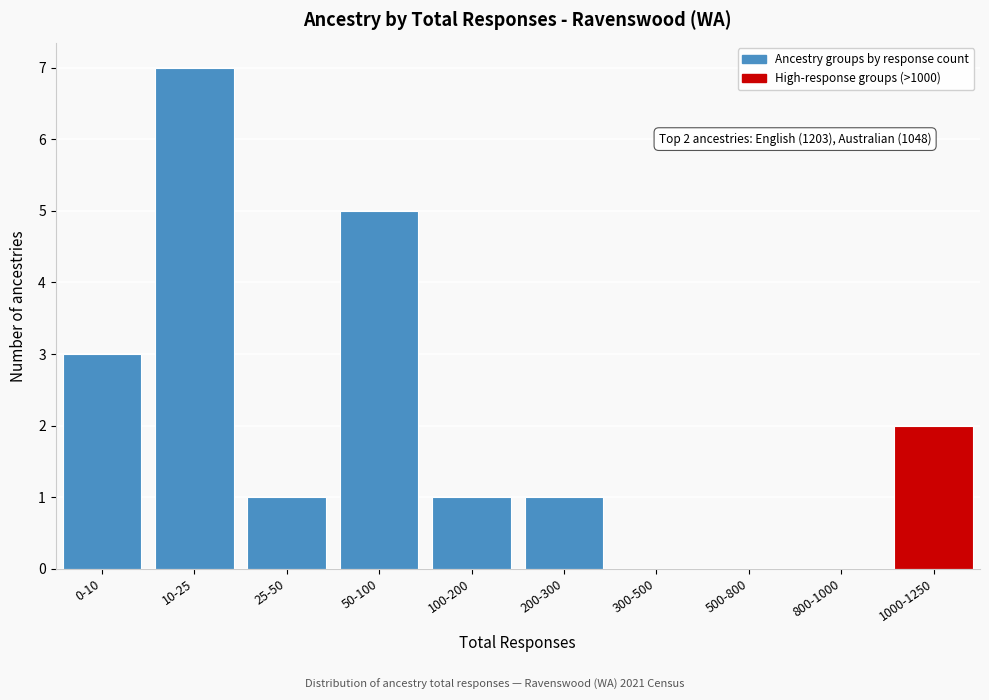

Reading right to left, extract all data points from this chart.

1000-1250=2	800-1000=0	500-800=0	300-500=0	200-300=1	100-200=1	50-100=5	25-50=1	10-25=7	0-10=3